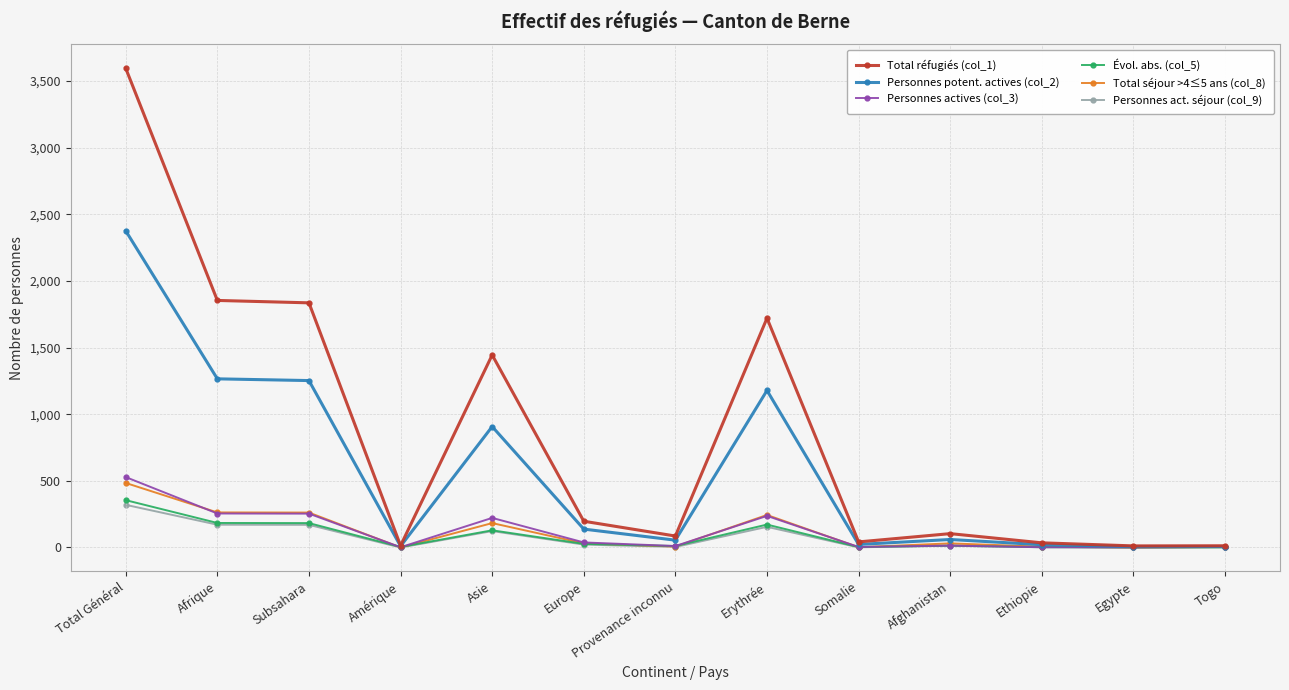

At which label does Évol. abs. (col_5) reach its peak?

Total Général